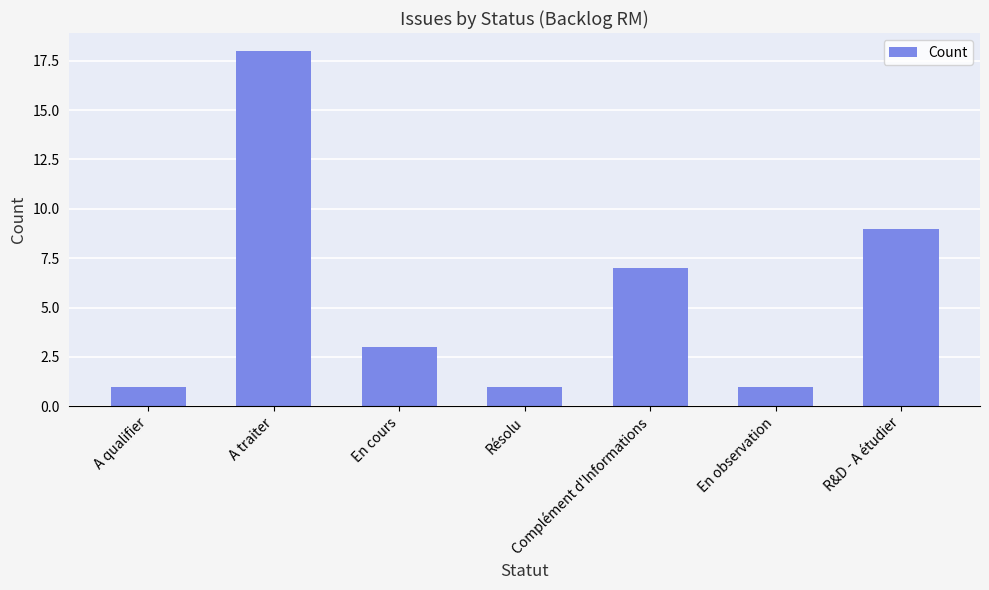

The value at En observation is 1. True or false?

True